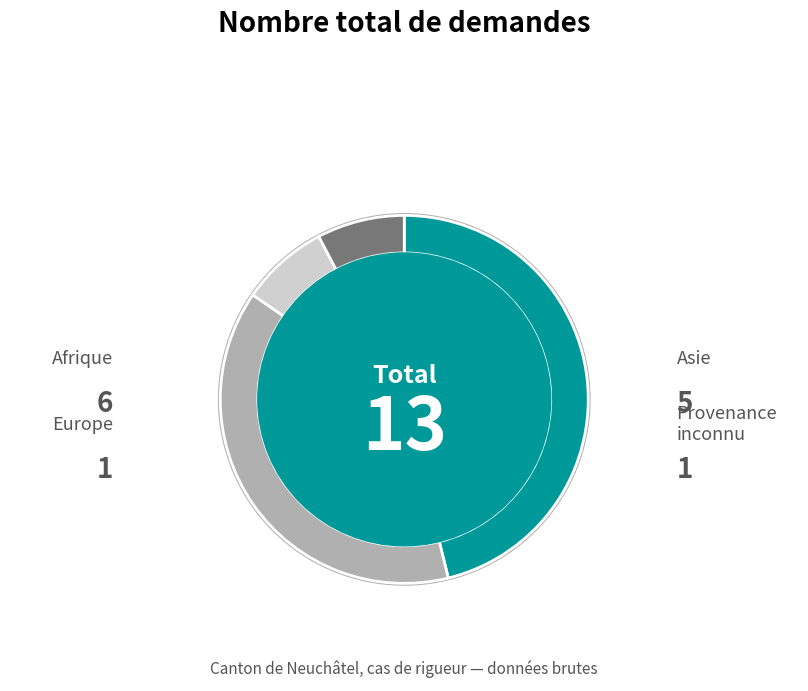

What is the largest slice in the pie chart?

Afrique